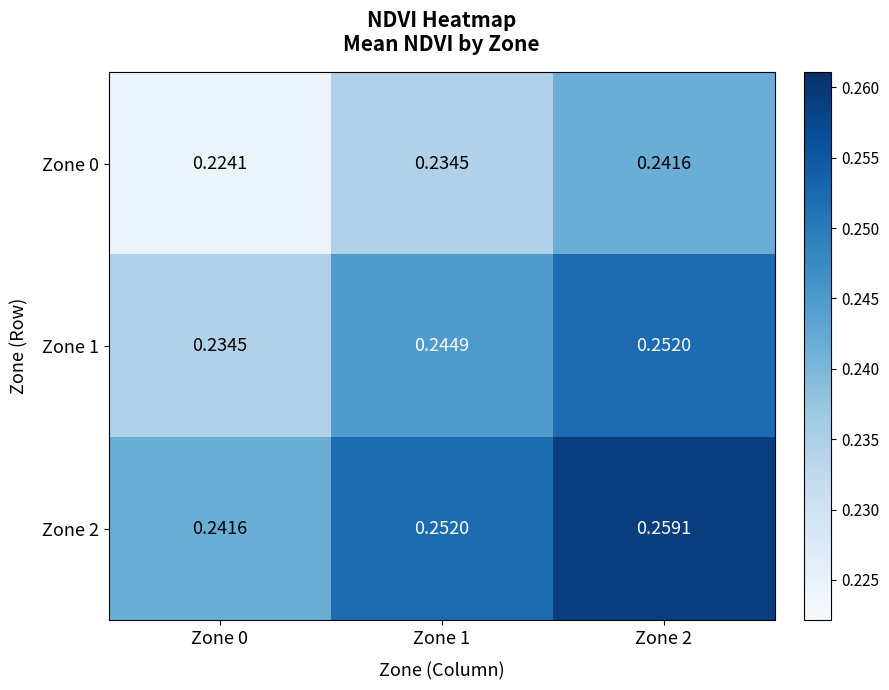

At Zone 0, list the series in order from smallest to largest.

Zone 0, Zone 1, Zone 2